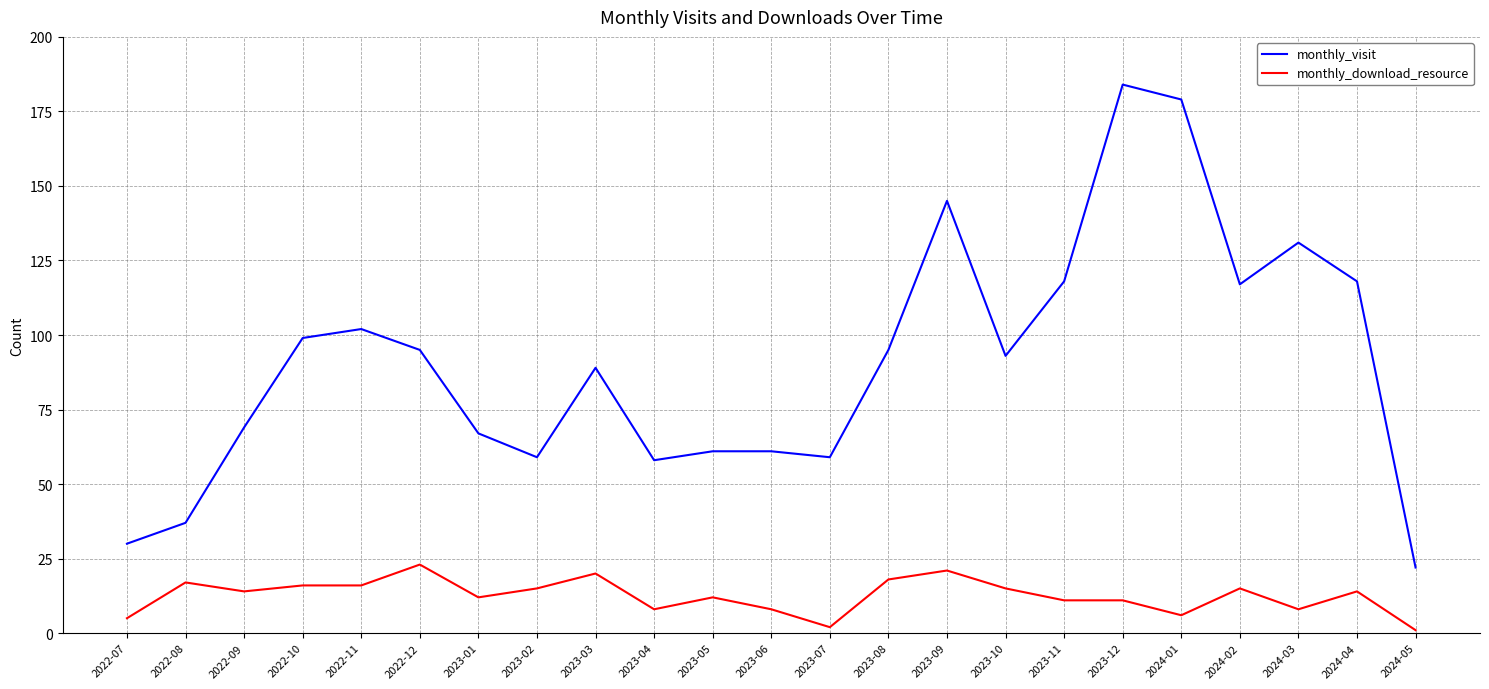

Reading left to right, extract all data points from this chart.

monthly_visit: 2022-07=30	2022-08=37	2022-09=69	2022-10=99	2022-11=102	2022-12=95	2023-01=67	2023-02=59	2023-03=89	2023-04=58	2023-05=61	2023-06=61	2023-07=59	2023-08=95	2023-09=145	2023-10=93	2023-11=118	2023-12=184	2024-01=179	2024-02=117	2024-03=131	2024-04=118	2024-05=22
monthly_download_resource: 2022-07=5	2022-08=17	2022-09=14	2022-10=16	2022-11=16	2022-12=23	2023-01=12	2023-02=15	2023-03=20	2023-04=8	2023-05=12	2023-06=8	2023-07=2	2023-08=18	2023-09=21	2023-10=15	2023-11=11	2023-12=11	2024-01=6	2024-02=15	2024-03=8	2024-04=14	2024-05=1